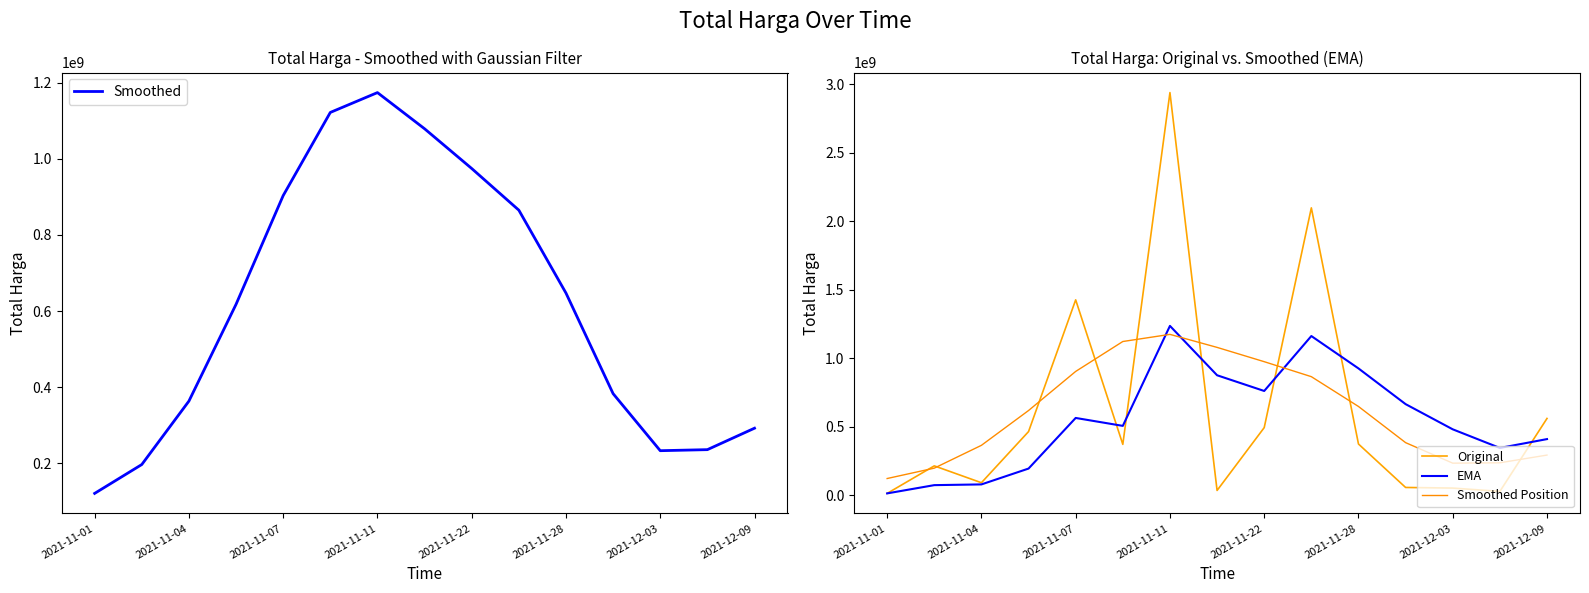

What is the lowest value of the Smoothed series?

121401479.2